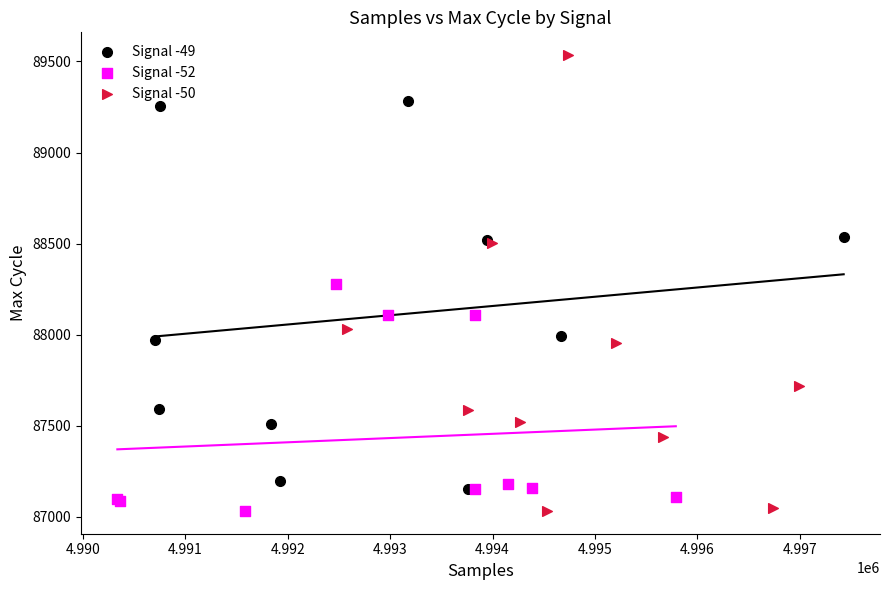

Which series has the widest spread of Y values?

Signal -50